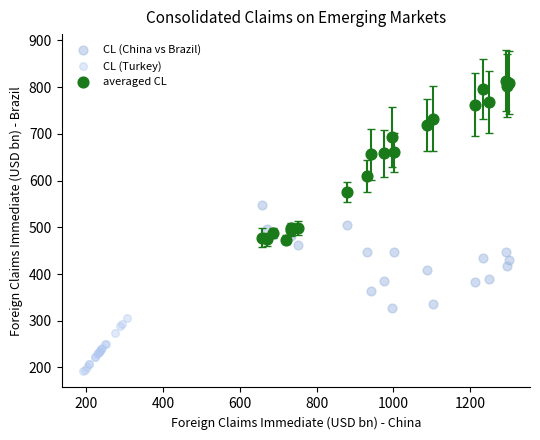

Which series has the widest spread of Y values?

averaged CL